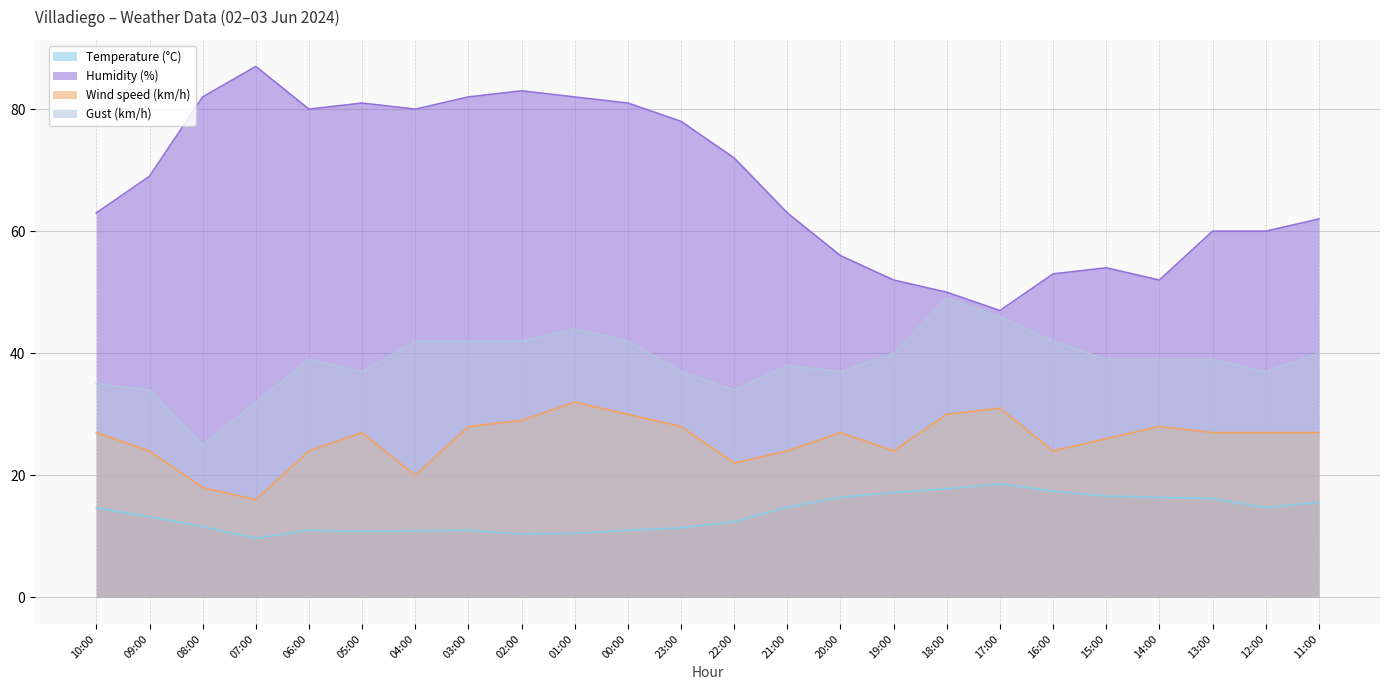

What is the sum of the Humidity (%) values at 19:00 and 20:00?

108.0